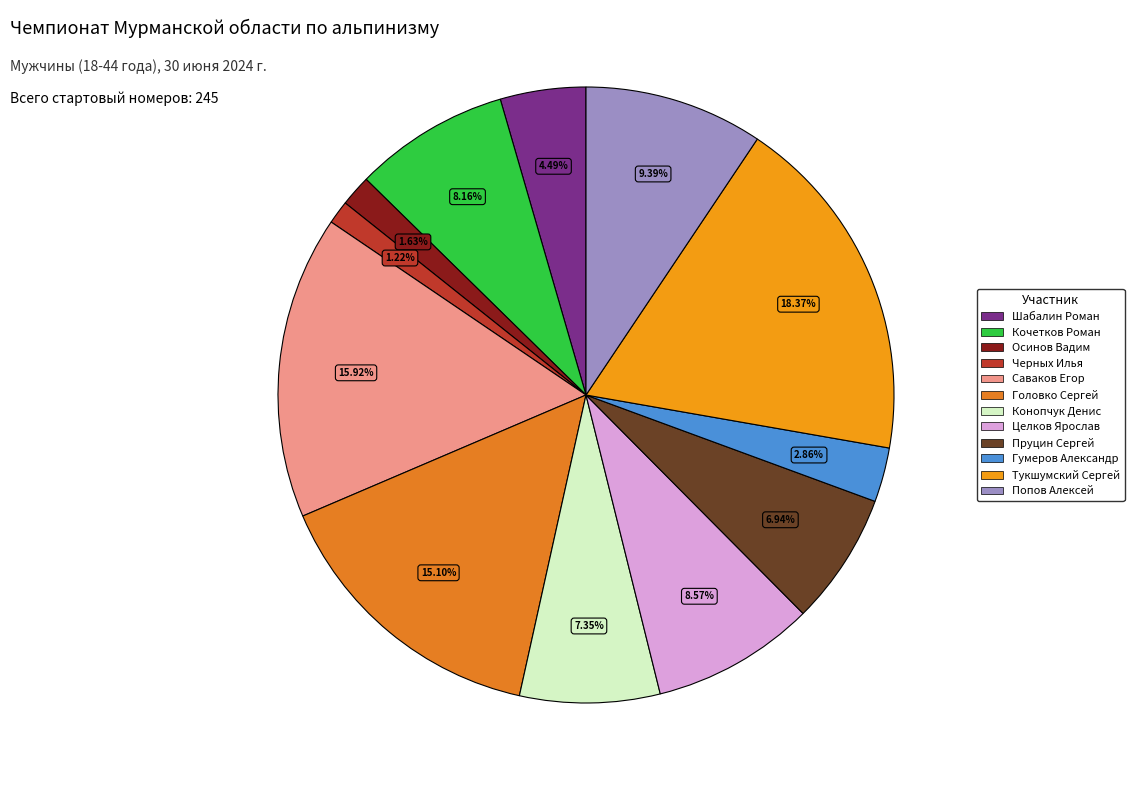

To the nearest percent, what portion does Тукшумский Сергей represent?

18%